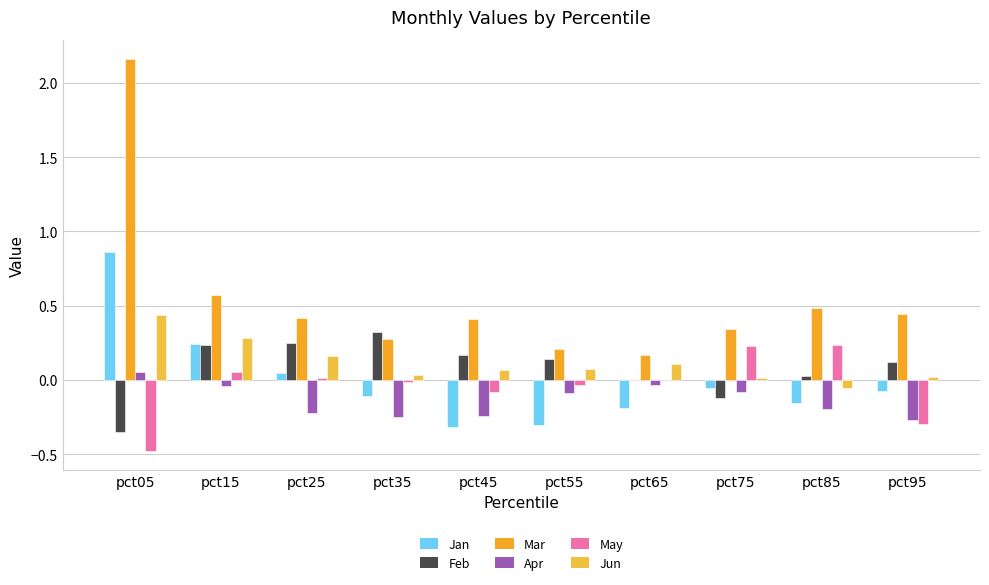

What is the average value of the Apr series?

-0.1